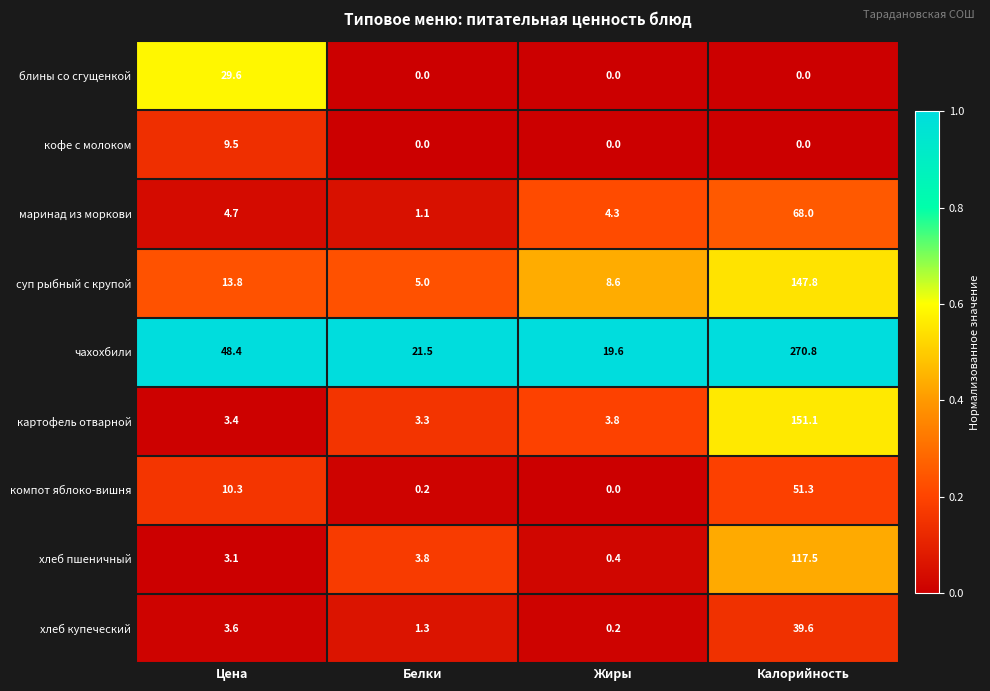

At which label is хлеб пшеничный closest to 58?

Белки